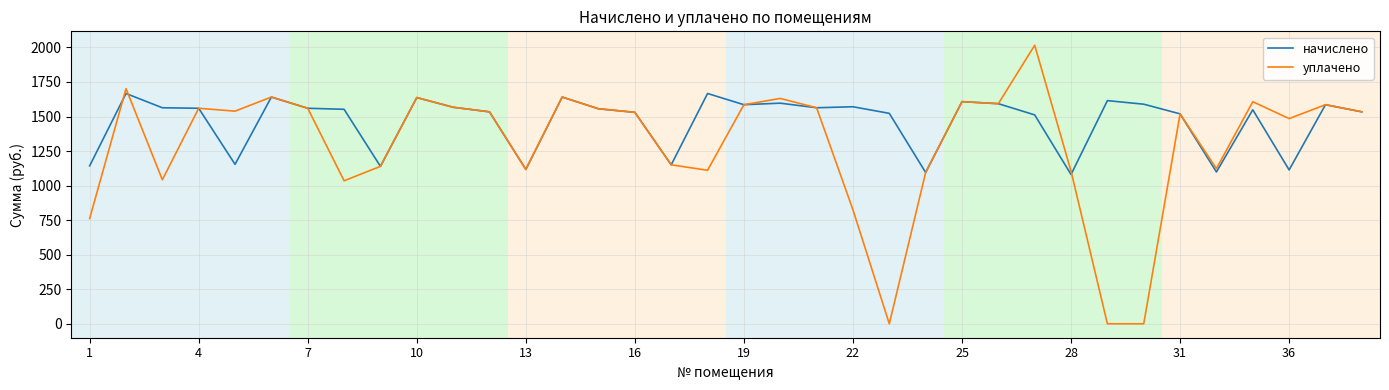

What is the greatest value displayed?

2015.6